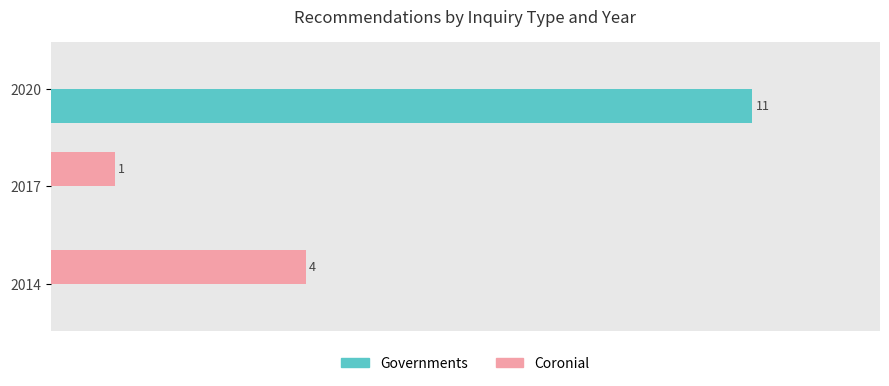

Which series changed the most between 2017 and 2020?

Governments